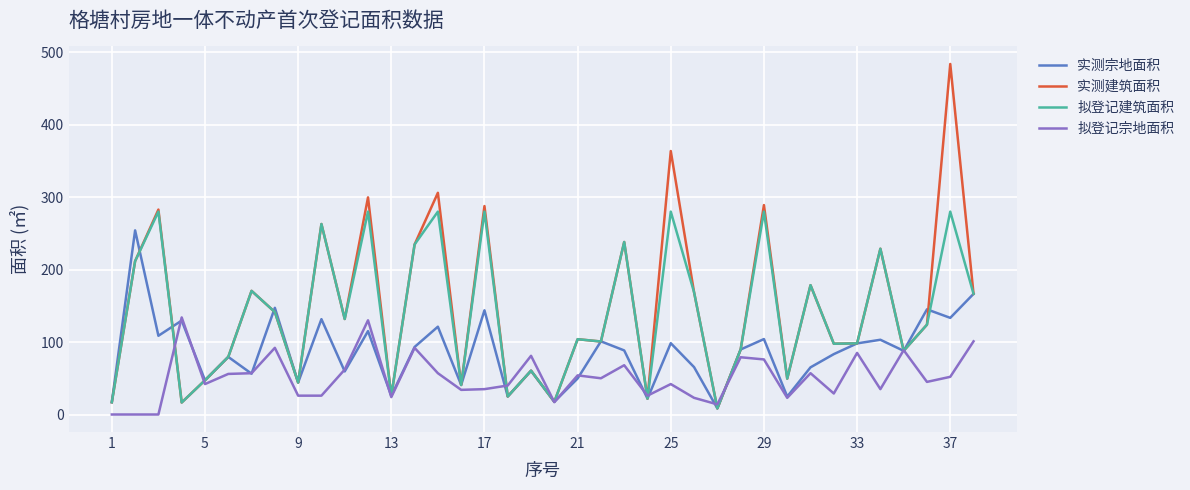

List the series in order of their peak value, highest first.

实测建筑面积, 拟登记建筑面积, 实测宗地面积, 拟登记宗地面积